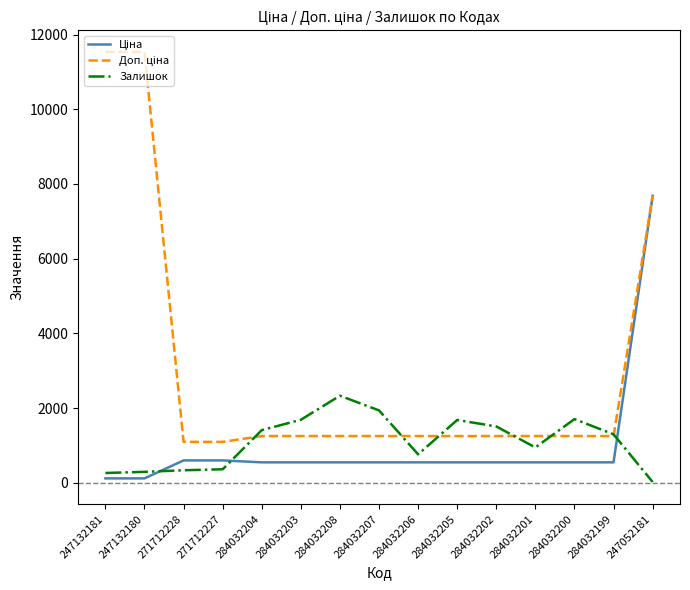

Which series changed the most between 271712228 and 284032207?

Залишок